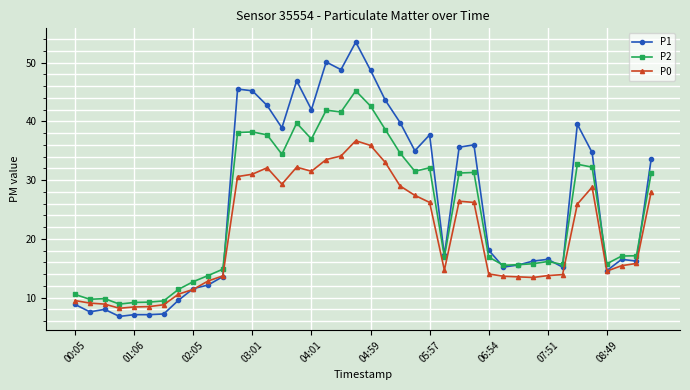

True or false: P2 has more than 0 interior local peaks.

True